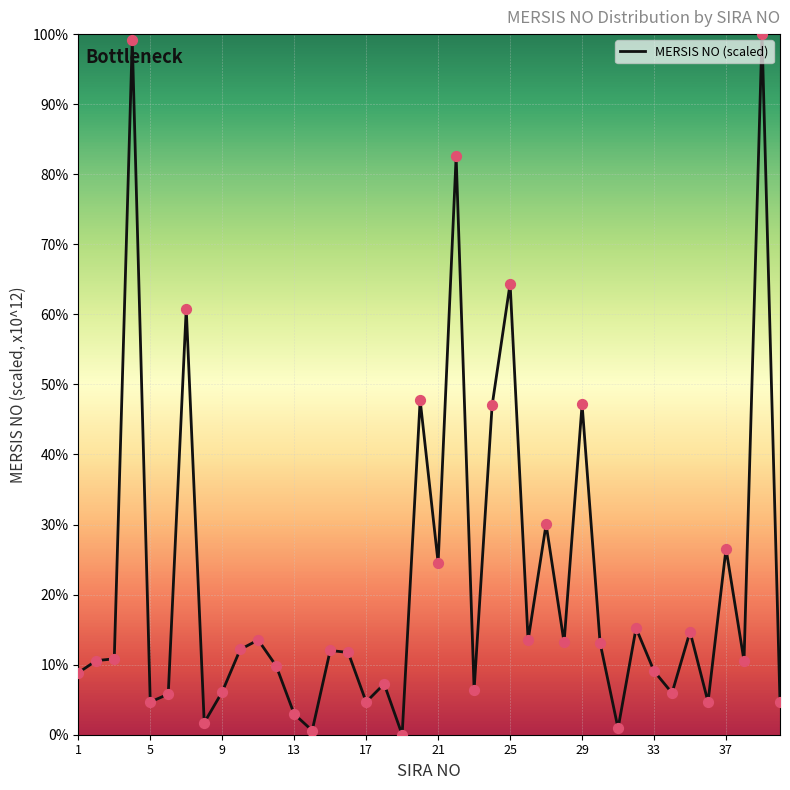

What is the maximum value shown in the chart?

100.0